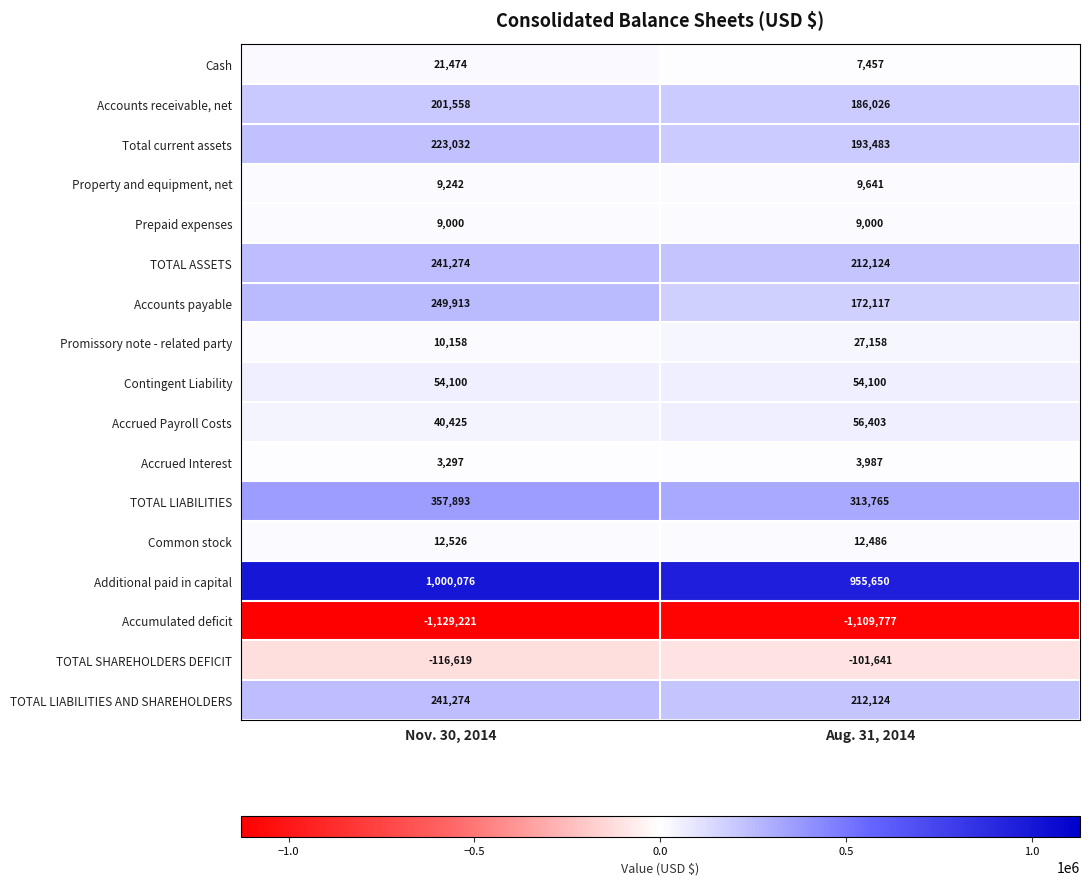

The TOTAL LIABILITIES AND SHAREHOLDERS series shows 241274 at Nov. 30, 2014. True or false?

True